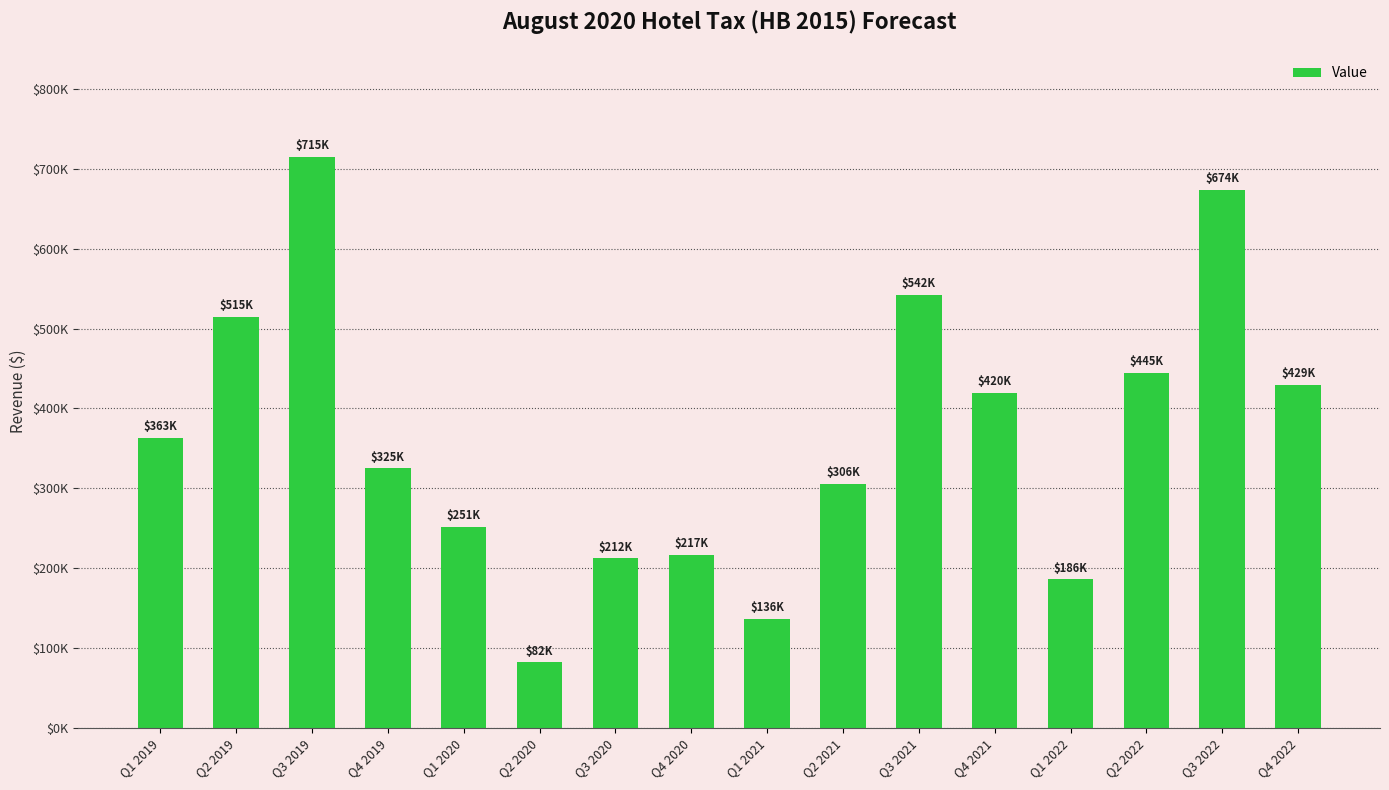

Reading left to right, transcribe all the data shown in this chart.

Q1 2019=362983.8	Q2 2019=514938.1	Q3 2019=715156.6	Q4 2019=324770.4	Q1 2020=251272.7	Q2 2020=82071.5	Q3 2020=212175.4	Q4 2020=216835.5	Q1 2021=136039.8	Q2 2021=305710.1	Q3 2021=542302.9	Q4 2021=419840.8	Q1 2022=185822.7	Q2 2022=444710.3	Q3 2022=673872.2	Q4 2022=429003.2